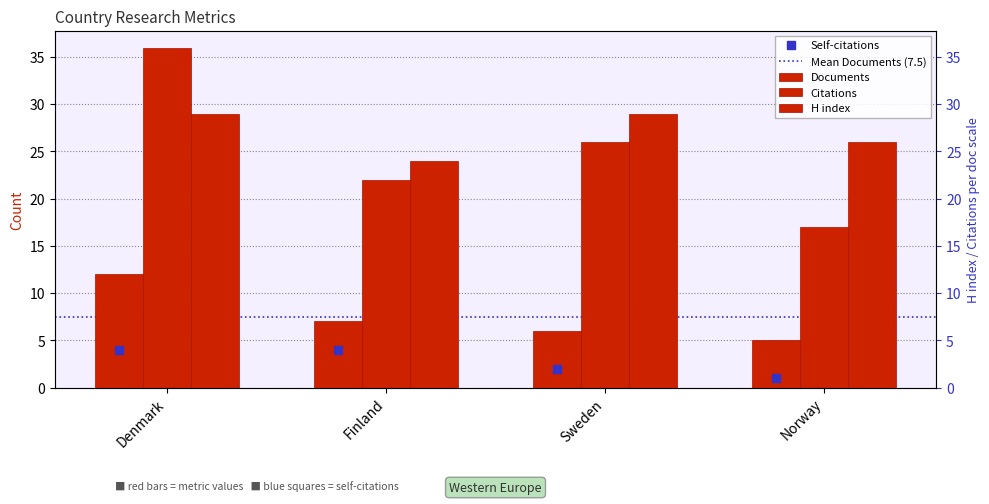

Which series has the largest total across all categories?

H index